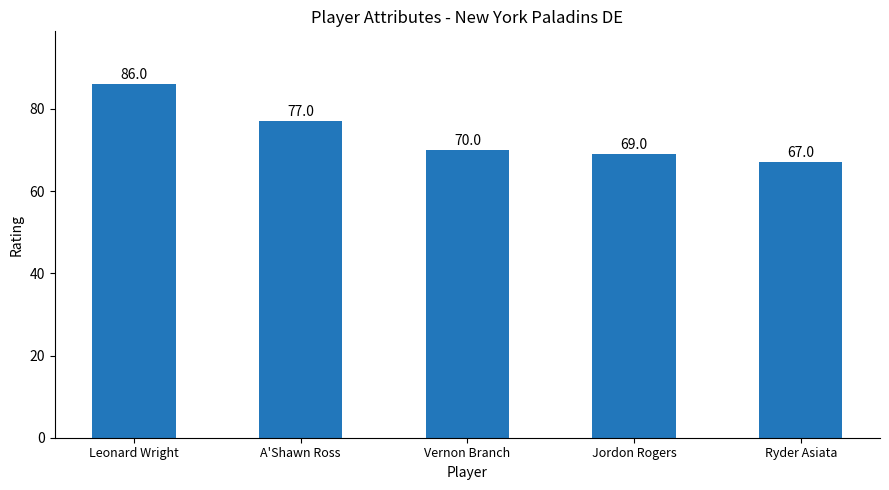

What is the label of the 5th bar from the left?

Ryder Asiata